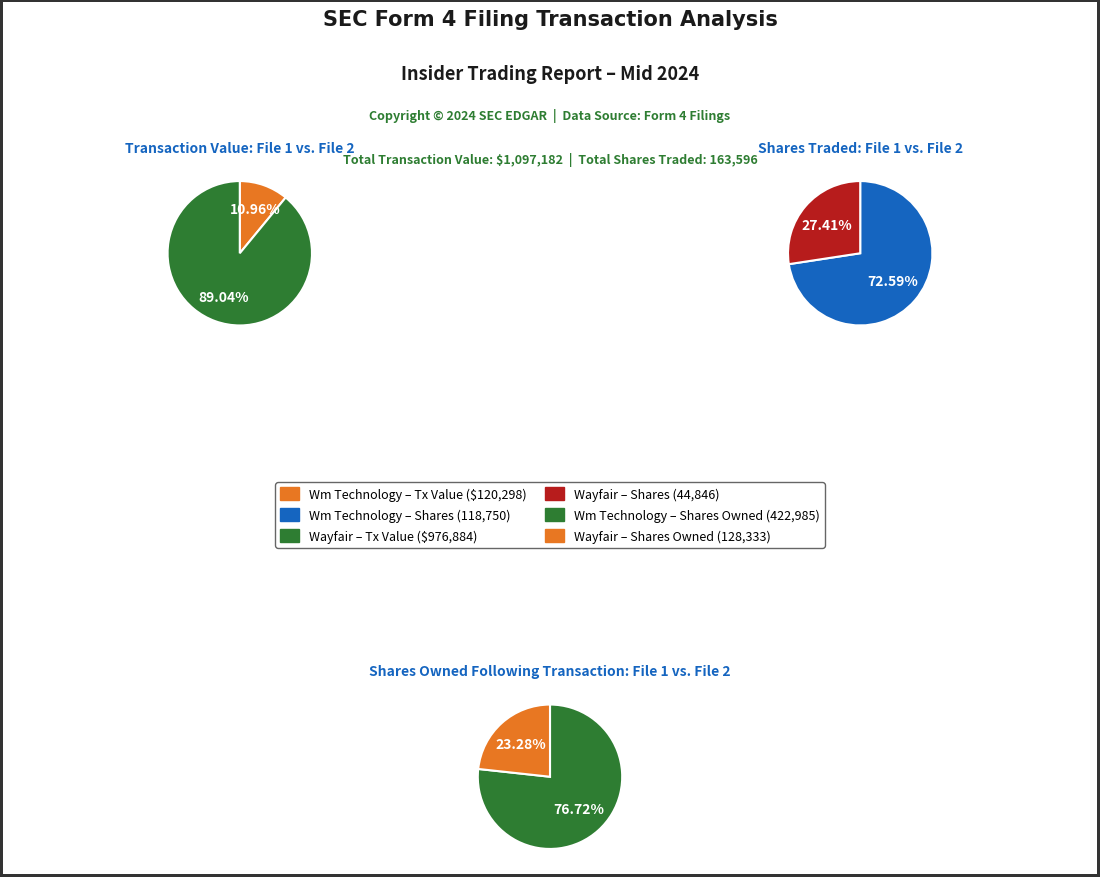

The wk-form4_1712189705.xml slice represents 23% of the pie. True or false?

True